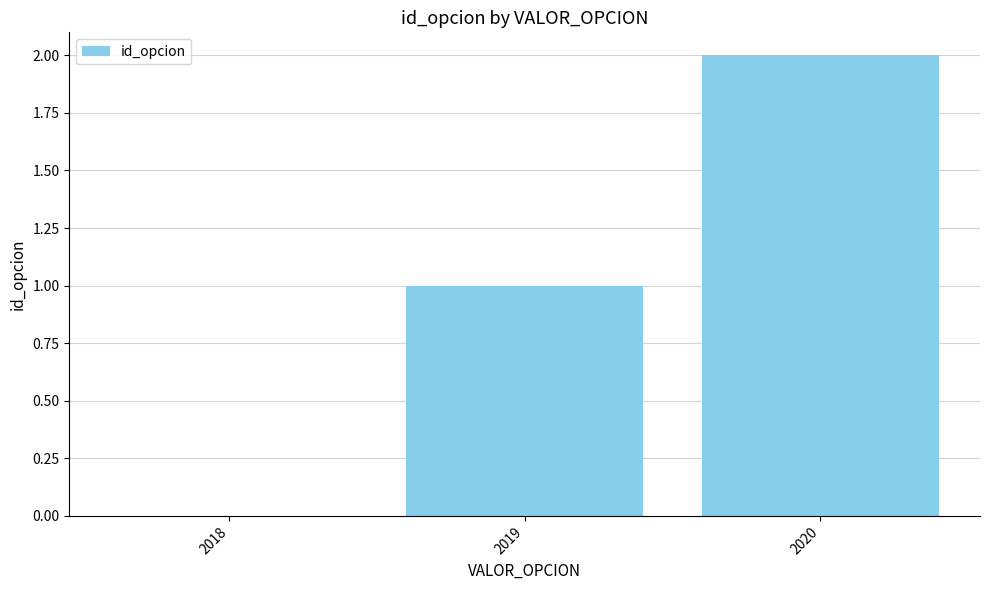

Reading left to right, transcribe all the data shown in this chart.

2018=0	2019=1	2020=2